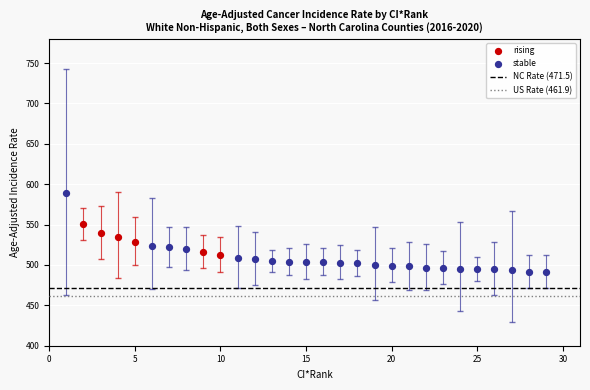

Which series reaches the maximum Y coordinate?

stable